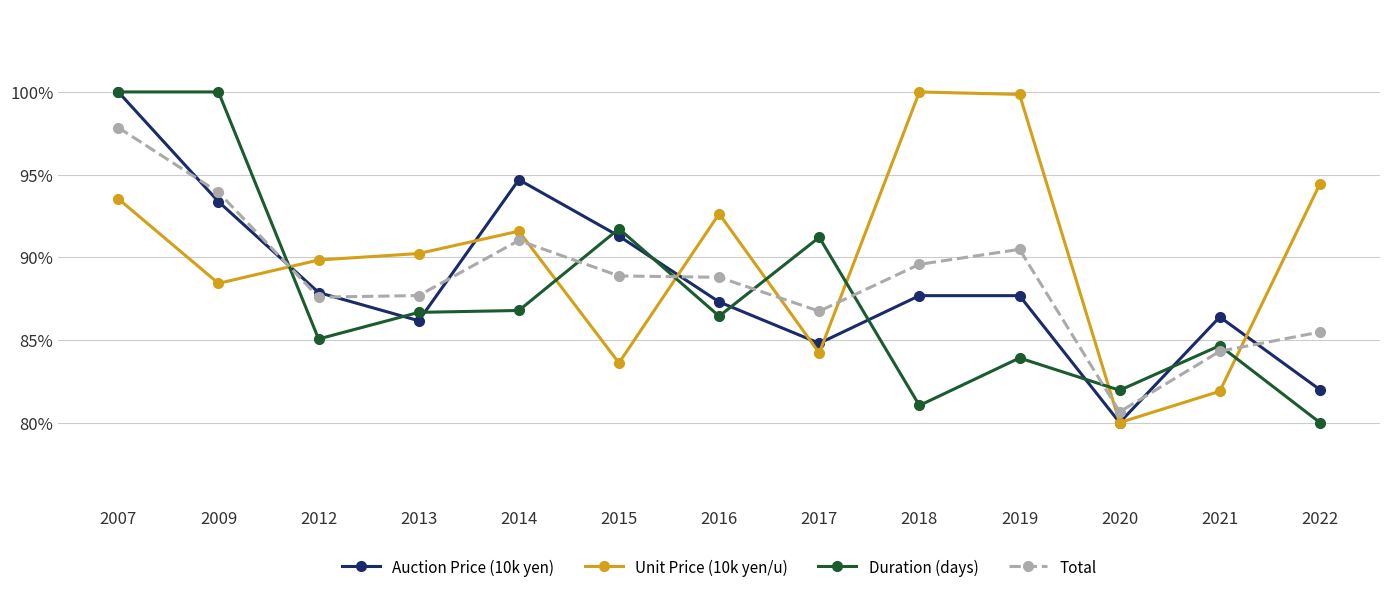

What is the value of the Duration (days) point at the 11th from the left?

82.0